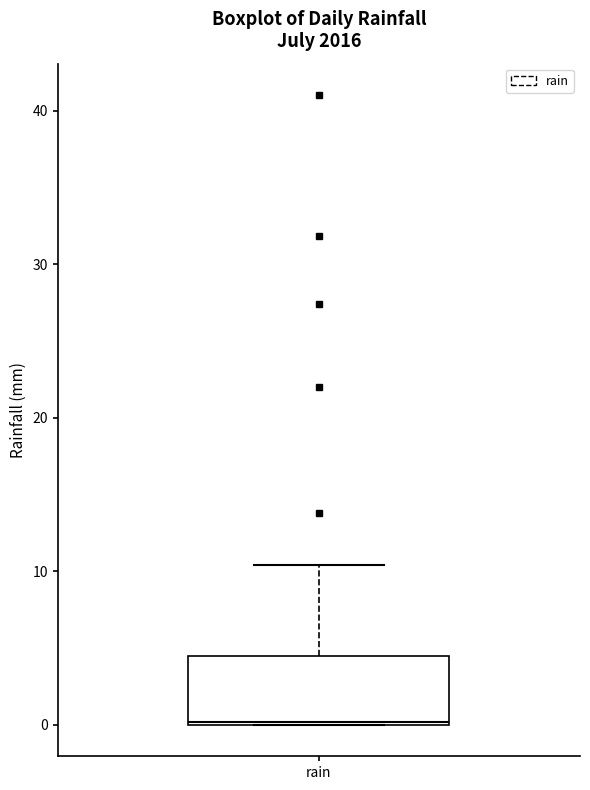

Transcribe this box plot: give where the median line is, the range the box spans, and where the two whiskers end, as read against the y-axis. The values are not printed on the chart, so give them approximately, as read against the axis.

median 0, box 0 to 4, whiskers 0 to 10